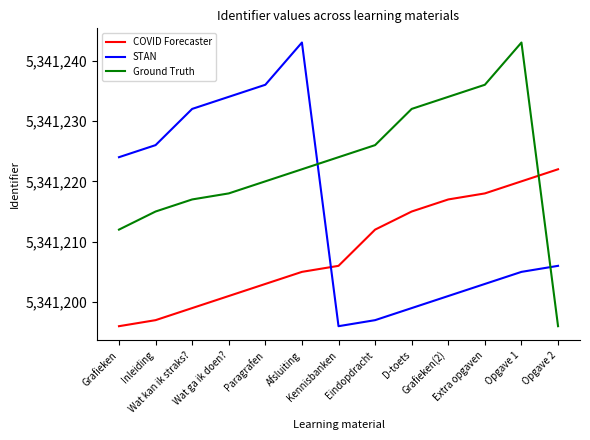

Reading left to right, extract all data points from this chart.

COVID Forecaster: Grafieken=5341196	Inleiding=5341197	Wat kan ik straks?=5341199	Wat ga ik doen?=5341201	Paragrafen=5341203	Afsluiting=5341205	Kennisbanken=5341206	Eindopdracht=5341212	D-toets=5341215	Grafieken(2)=5341217	Extra opgaven=5341218	Opgave 1=5341220	Opgave 2=5341222
STAN: Grafieken=5341224	Inleiding=5341226	Wat kan ik straks?=5341232	Wat ga ik doen?=5341234	Paragrafen=5341236	Afsluiting=5341243	Kennisbanken=5341196	Eindopdracht=5341197	D-toets=5341199	Grafieken(2)=5341201	Extra opgaven=5341203	Opgave 1=5341205	Opgave 2=5341206
Ground Truth: Grafieken=5341212	Inleiding=5341215	Wat kan ik straks?=5341217	Wat ga ik doen?=5341218	Paragrafen=5341220	Afsluiting=5341222	Kennisbanken=5341224	Eindopdracht=5341226	D-toets=5341232	Grafieken(2)=5341234	Extra opgaven=5341236	Opgave 1=5341243	Opgave 2=5341196